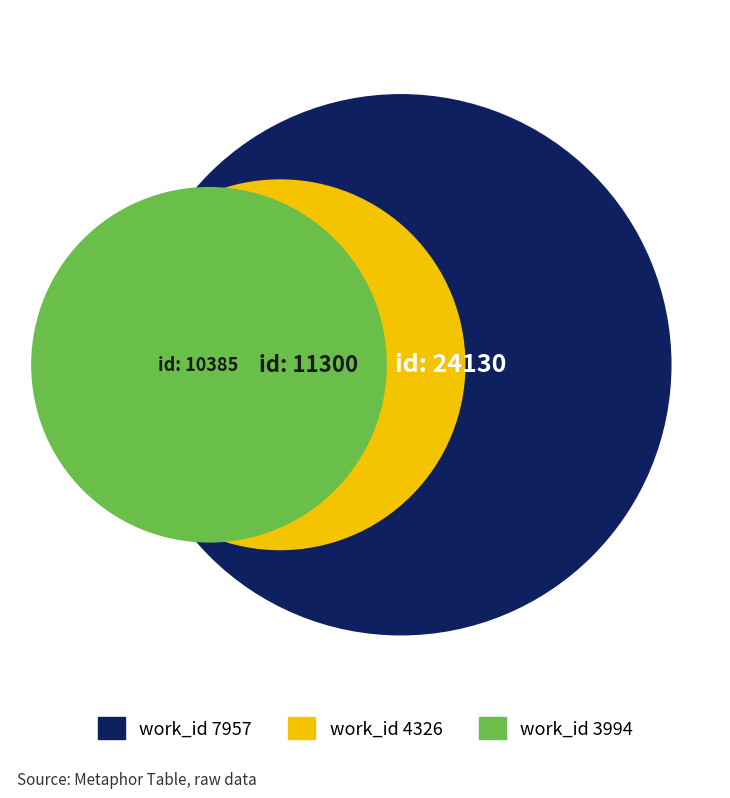

What percentage do 7957 and 4326 together represent?

77.3%